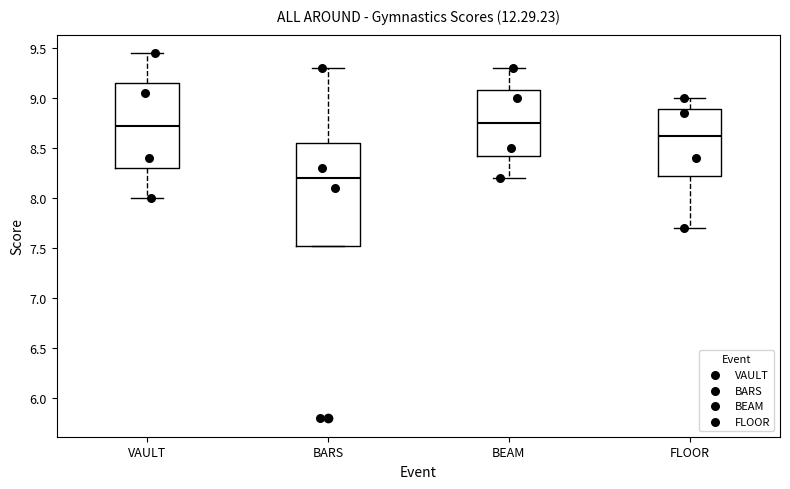

Reading left to right, transcribe this box plot: for each box, give where its median line is, the range the box spans, and where its two whiskers end, as read against the y-axis. The values are not printed on the chart, so give them approximately, as read against the axis.

VAULT: median 8.75, box 8.30 to 9.15, whiskers 8.00 to 9.45
BARS: median 8.20, box 7.55 to 8.55, whiskers 7.55 to 9.30
BEAM: median 8.75, box 8.45 to 9.10, whiskers 8.20 to 9.30
FLOOR: median 8.65, box 8.25 to 8.90, whiskers 7.70 to 9.00